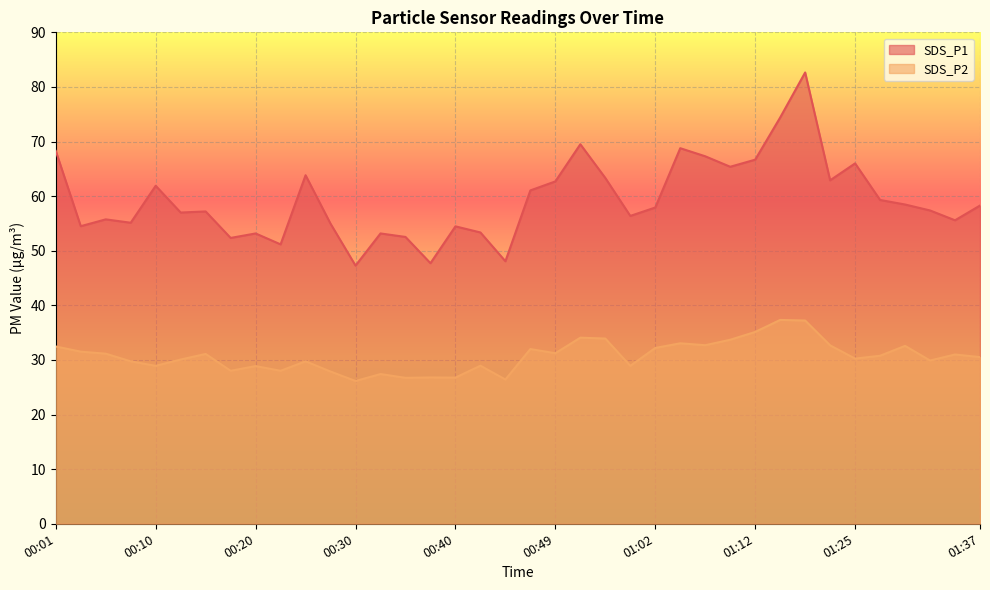

What is the label of the 28th point from the right?

00:25